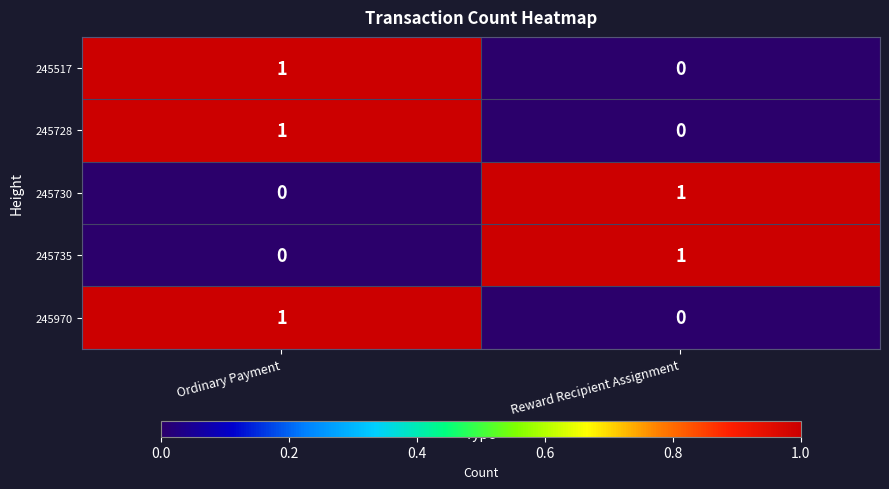

Rank the categories by 245728 value from highest to lowest.

Ordinary Payment, Reward Recipient Assignment